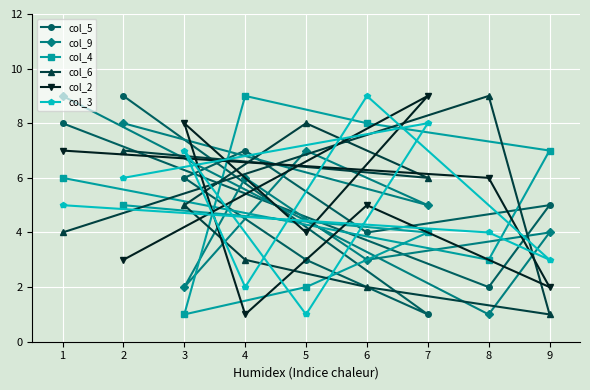

Rank the categories by col_6 value from lowest to highest.

9, 6, 4, 1, 3, 7, 2, 5, 8